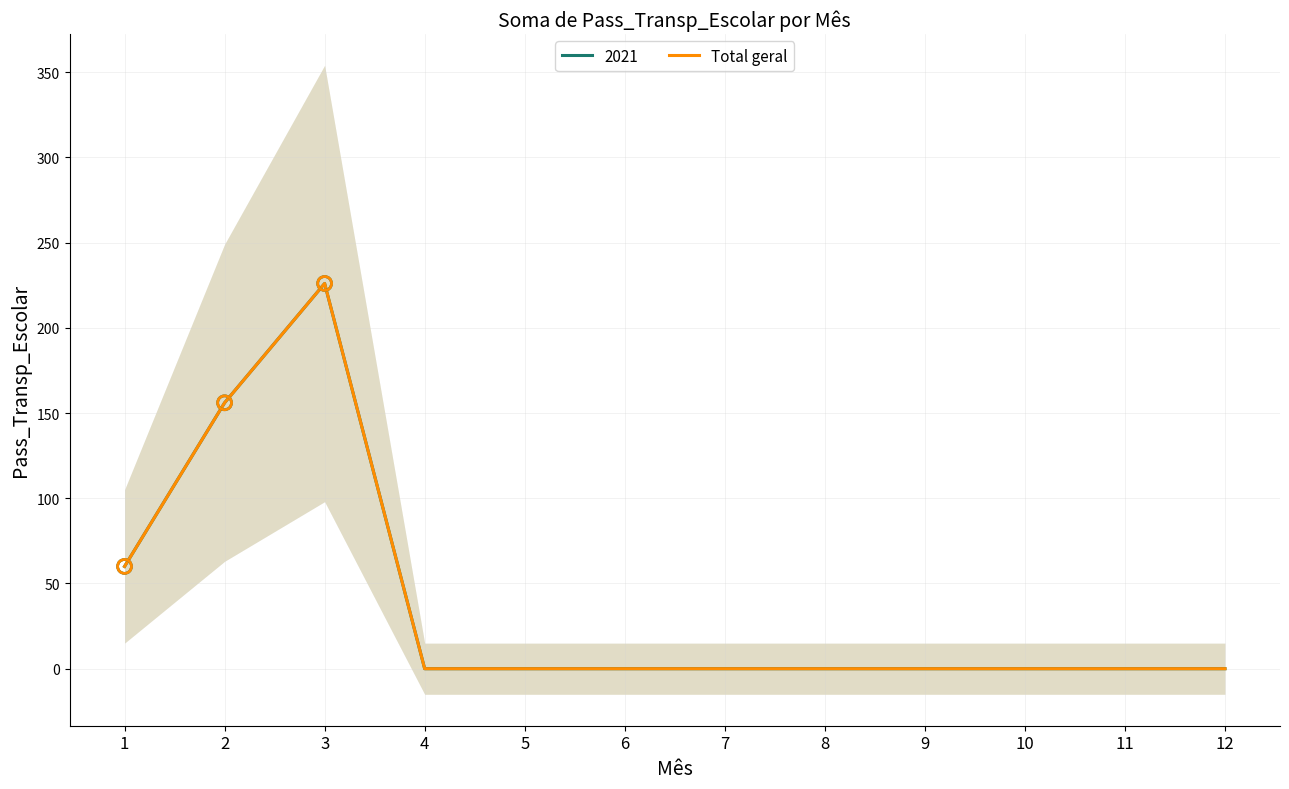

What is the ratio of the value at 1 to the value at 2?

0.4